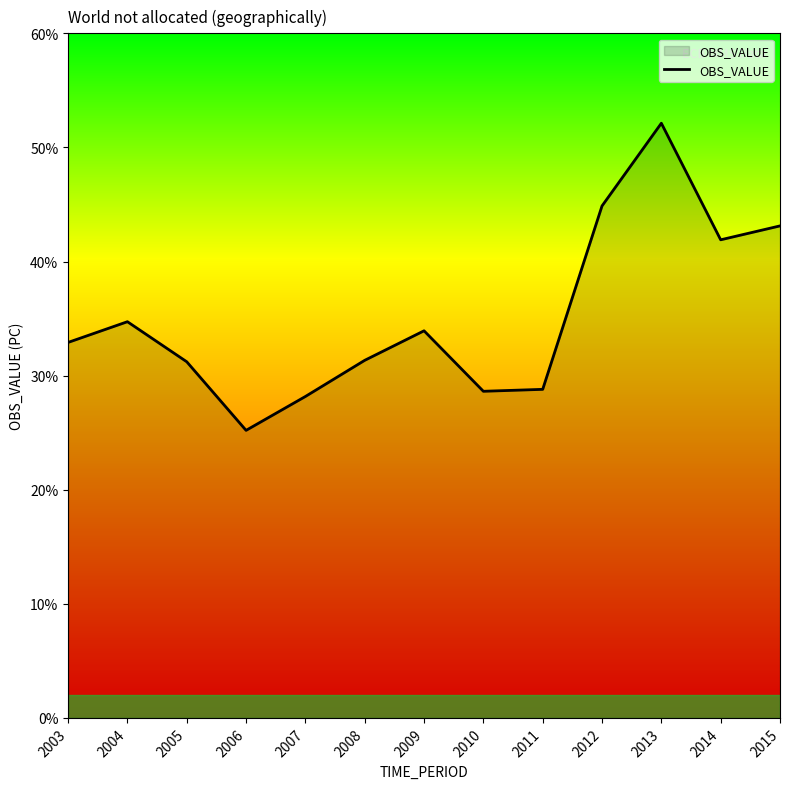

Which category has the highest value across all series?

2013